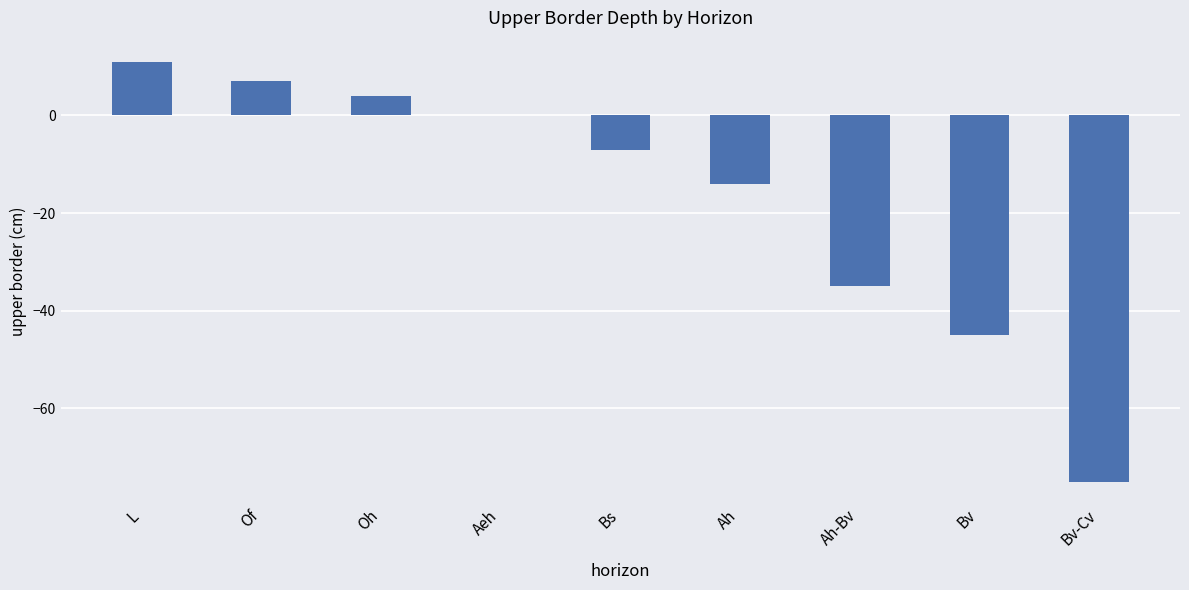

What value does the data have at Of, to the nearest 10?

10